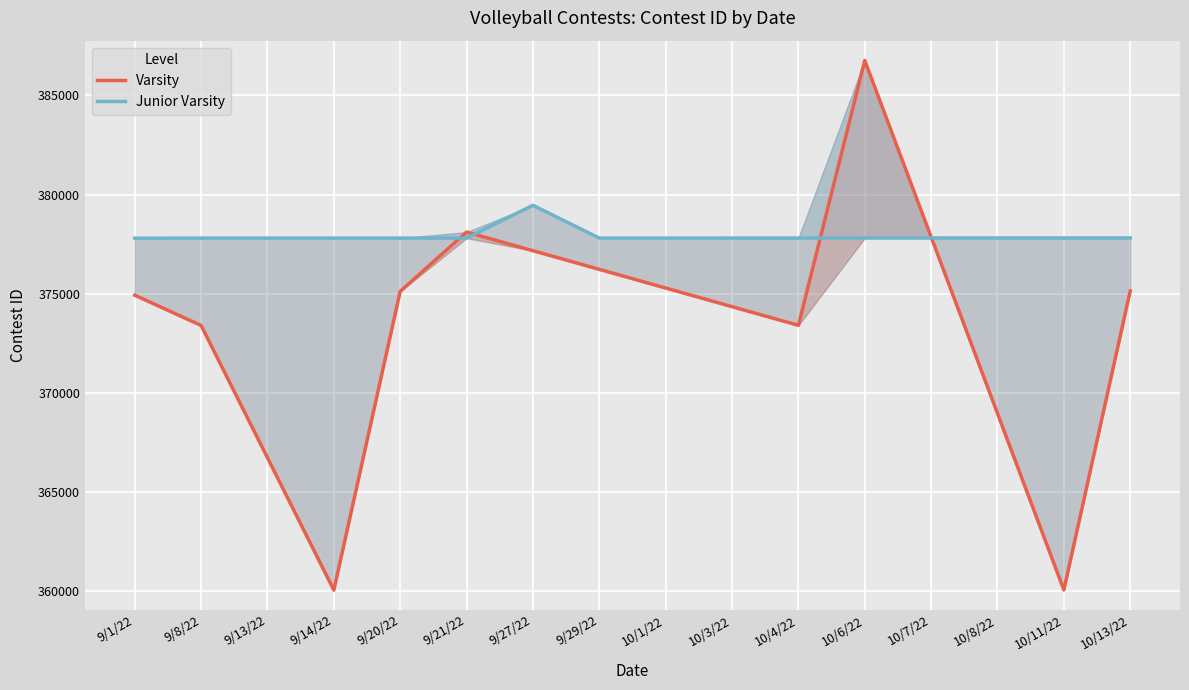

At which category is the sum across all series the highest?

10/6/22